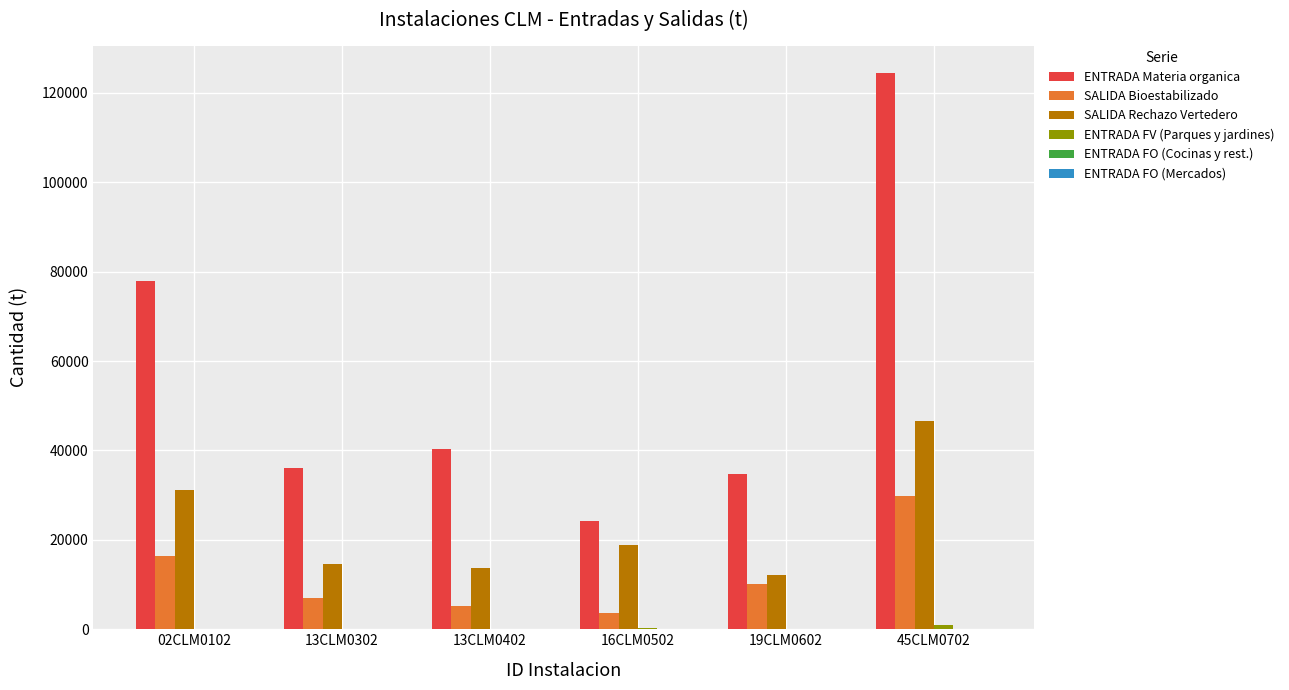

Which series has the widest spread of values?

ENTRADA Materia organica